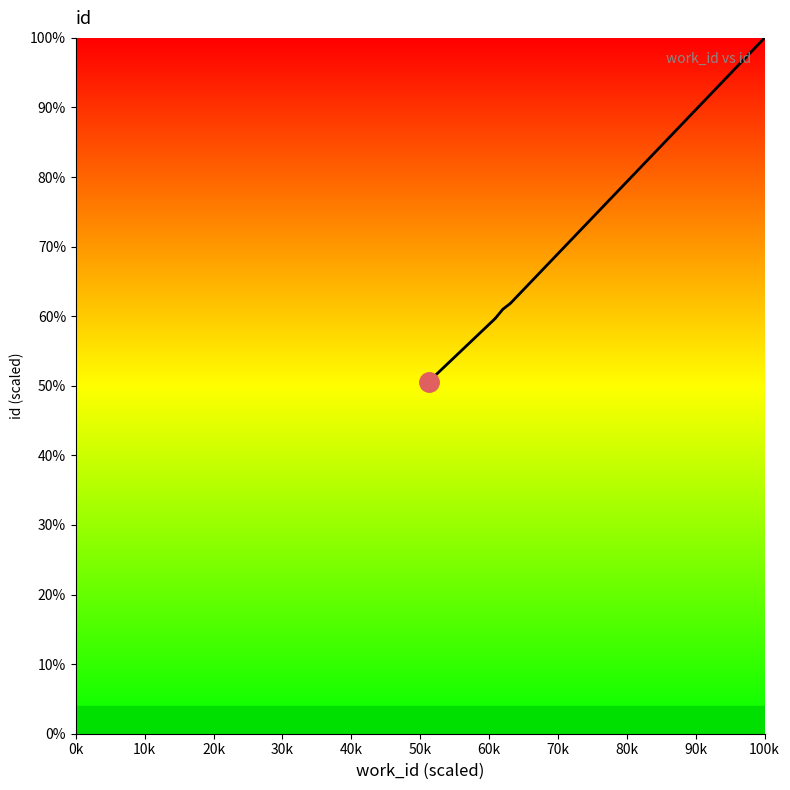

Between 40k and 30k, which is larger?

40k